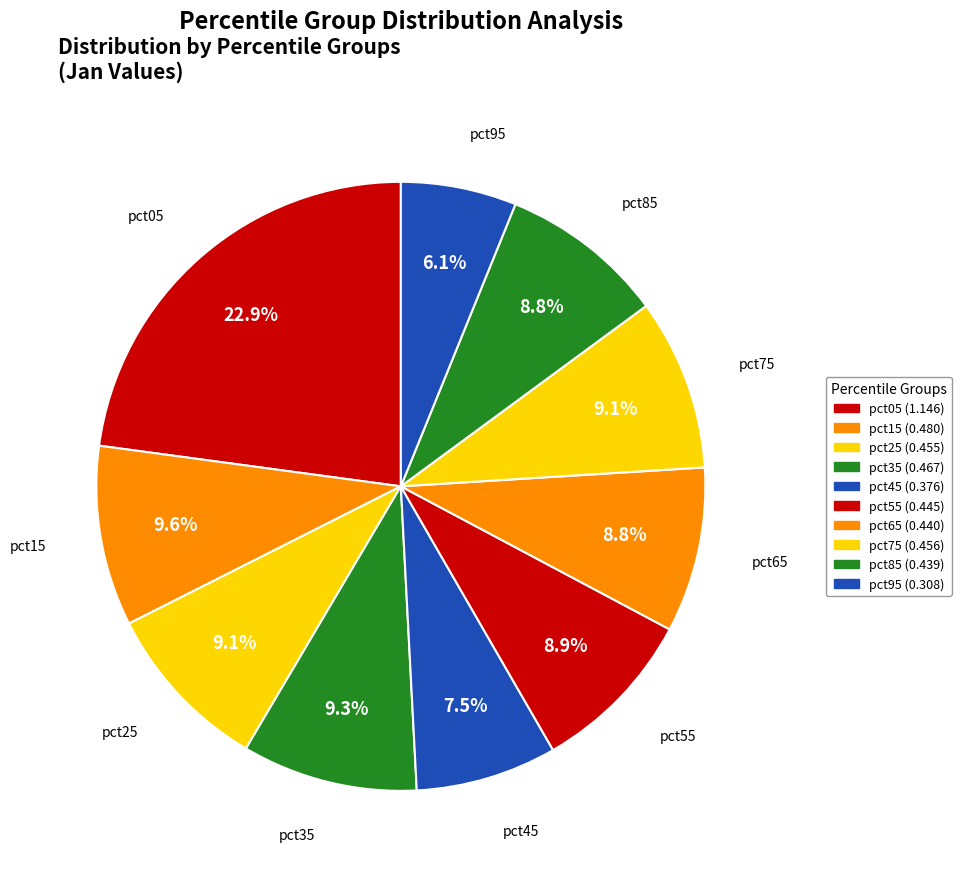

How many segments does this pie chart have?

10